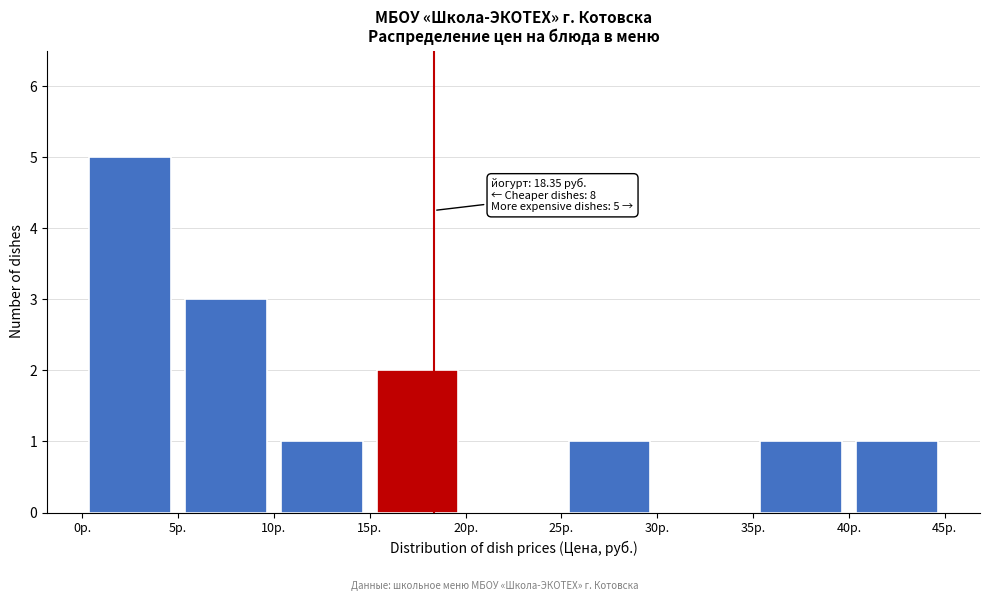

Over which range of the x-axis is the bar tallest?

0 to 5